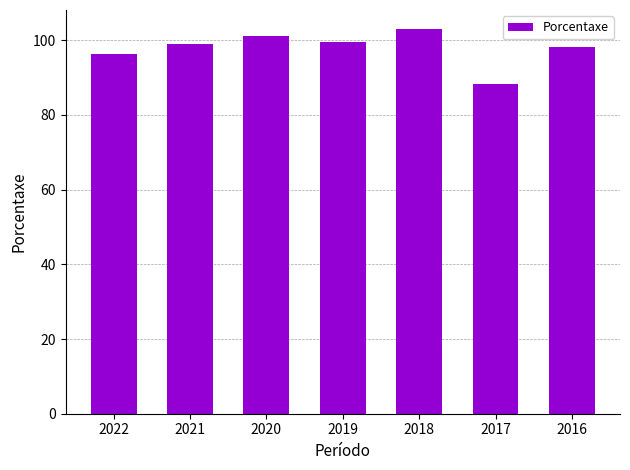

Between 2017 and 2022, which is larger?

2022